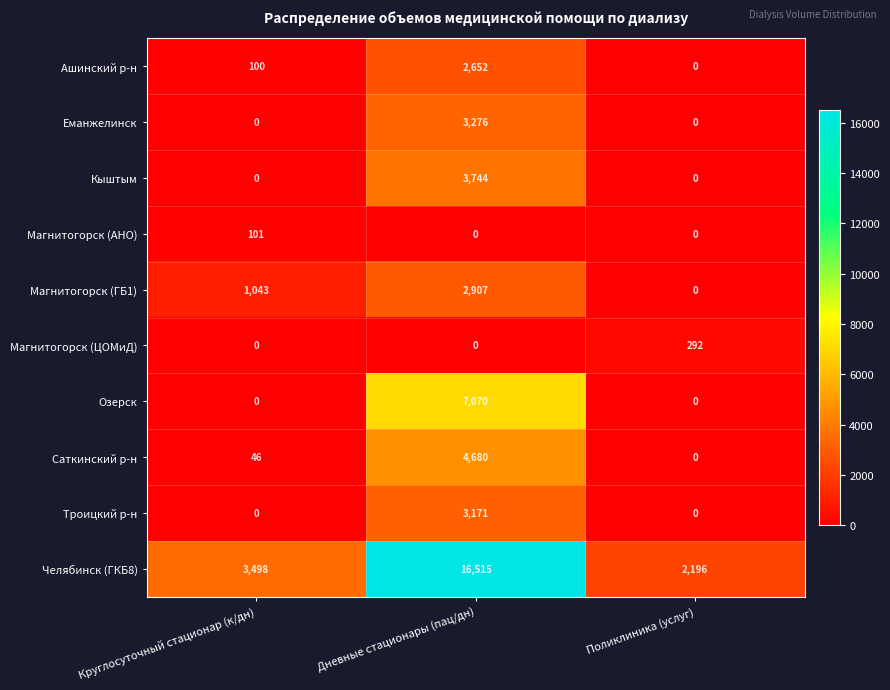

The value of Магнитогорск (ЦОМиД) at Дневные стационары (пац/дн) is 0. True or false?

True